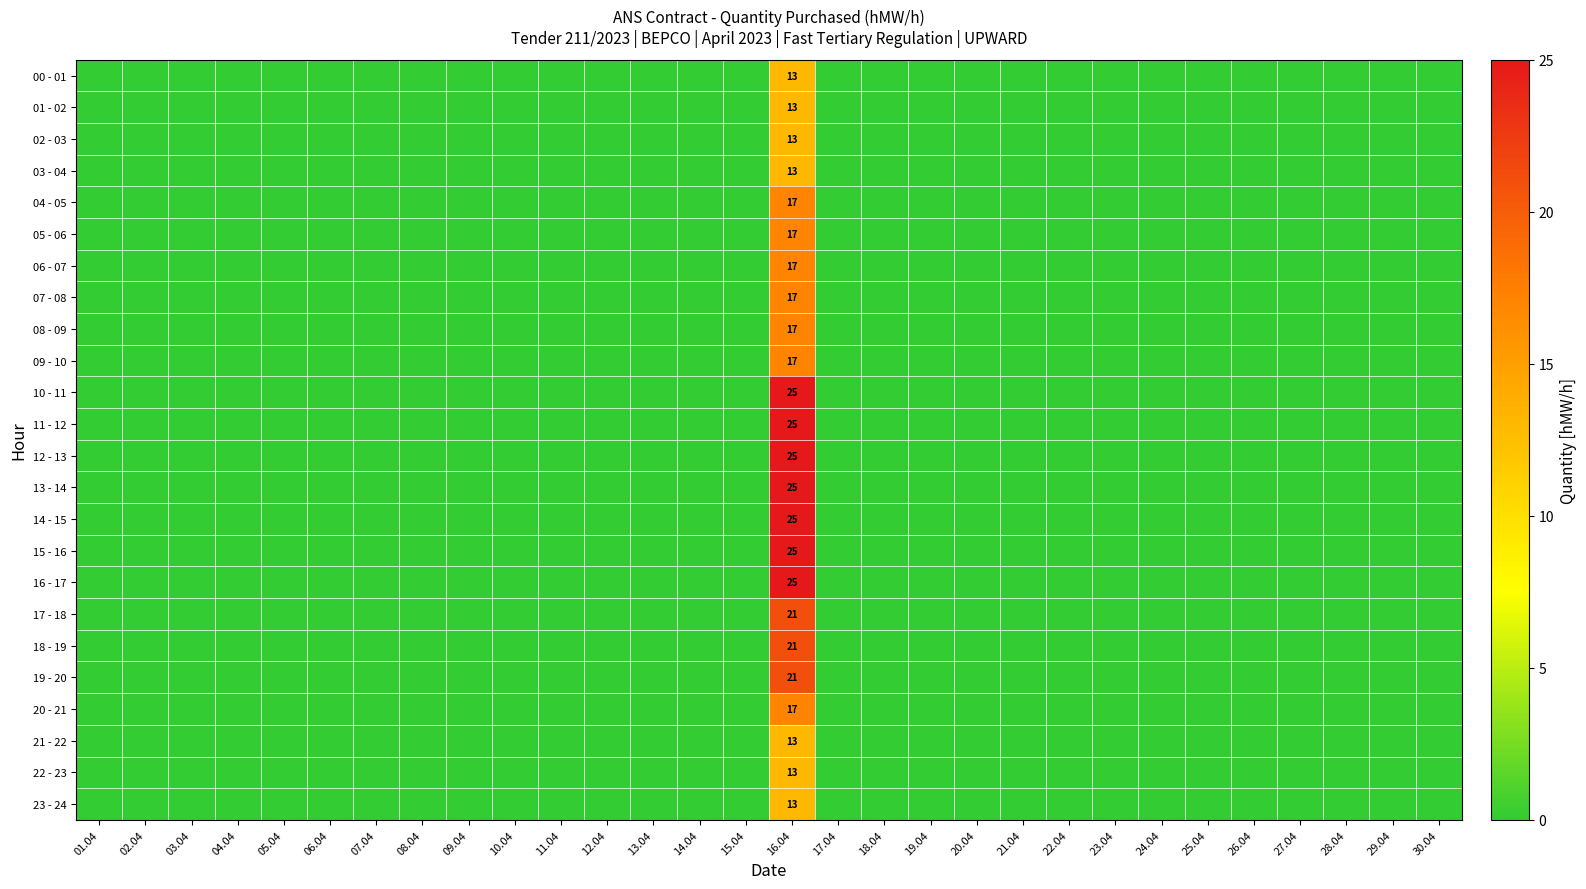

Which label corresponds to the smallest value in the chart?

01.04